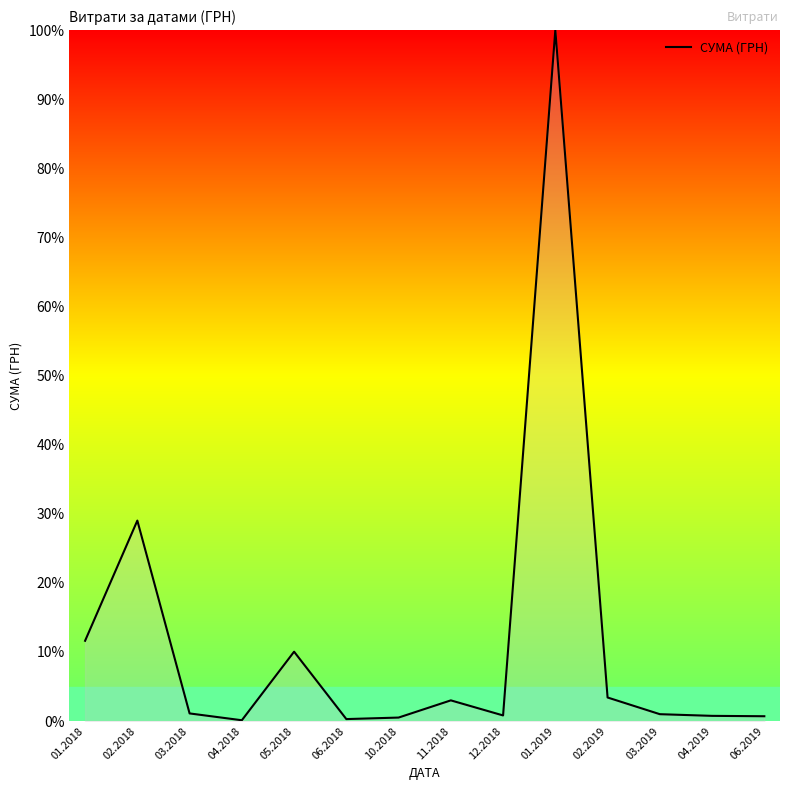

Where is the first local minimum?

04.2018